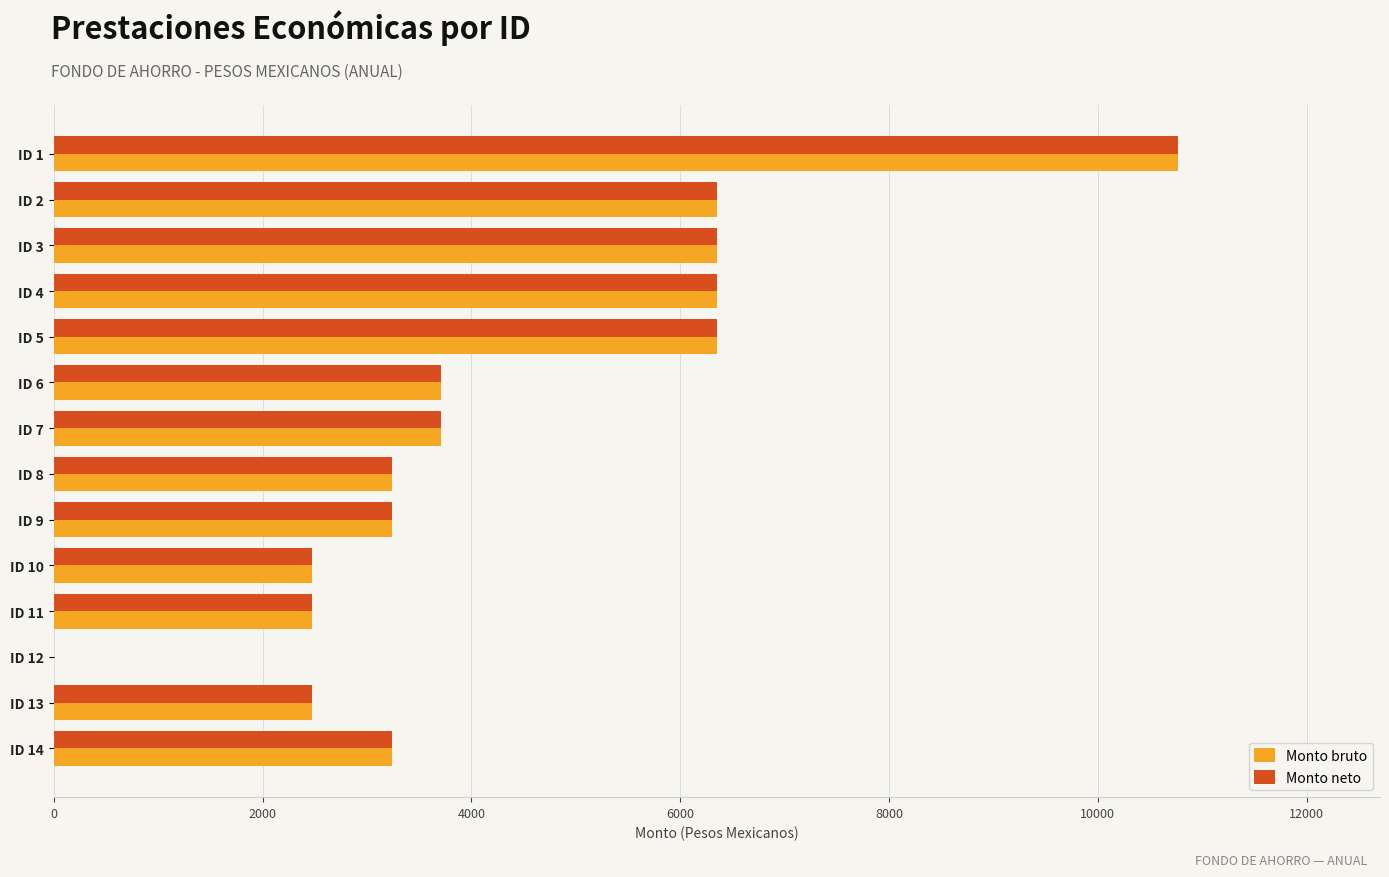

Is the value of Monto bruto at ID 6 greater than the value of Monto neto at ID 14?

Yes